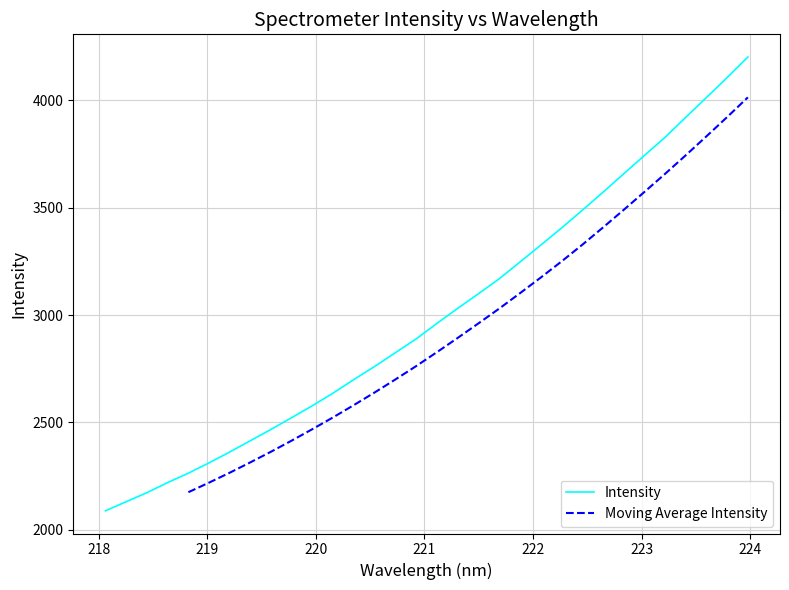

What is the highest value of the Intensity series?

4200.8